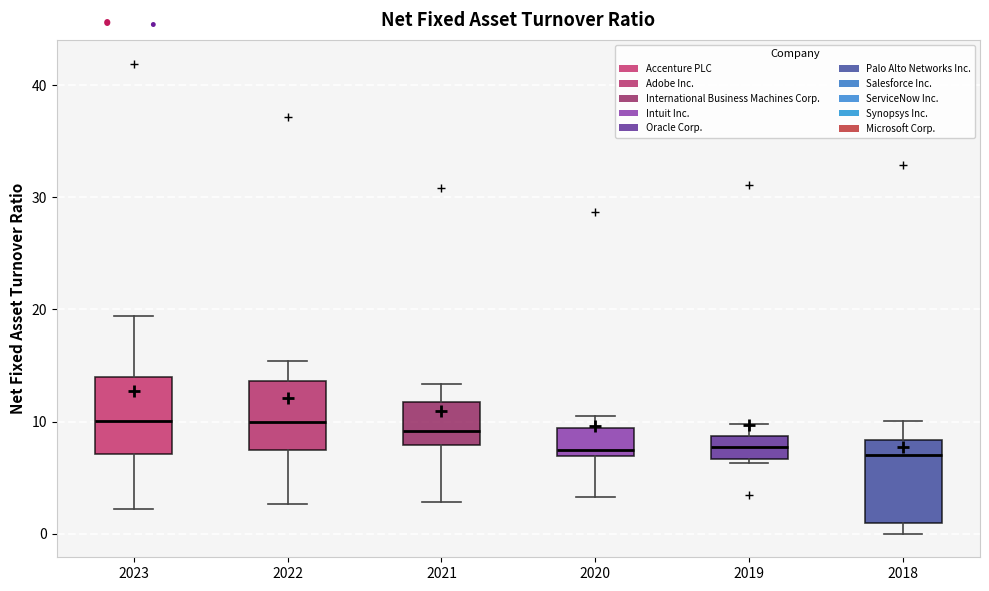

Where does the median line of the box at x = 2023 sit on the y-axis? The values are not printed on the chart, so give them approximately, as read against the axis.

10